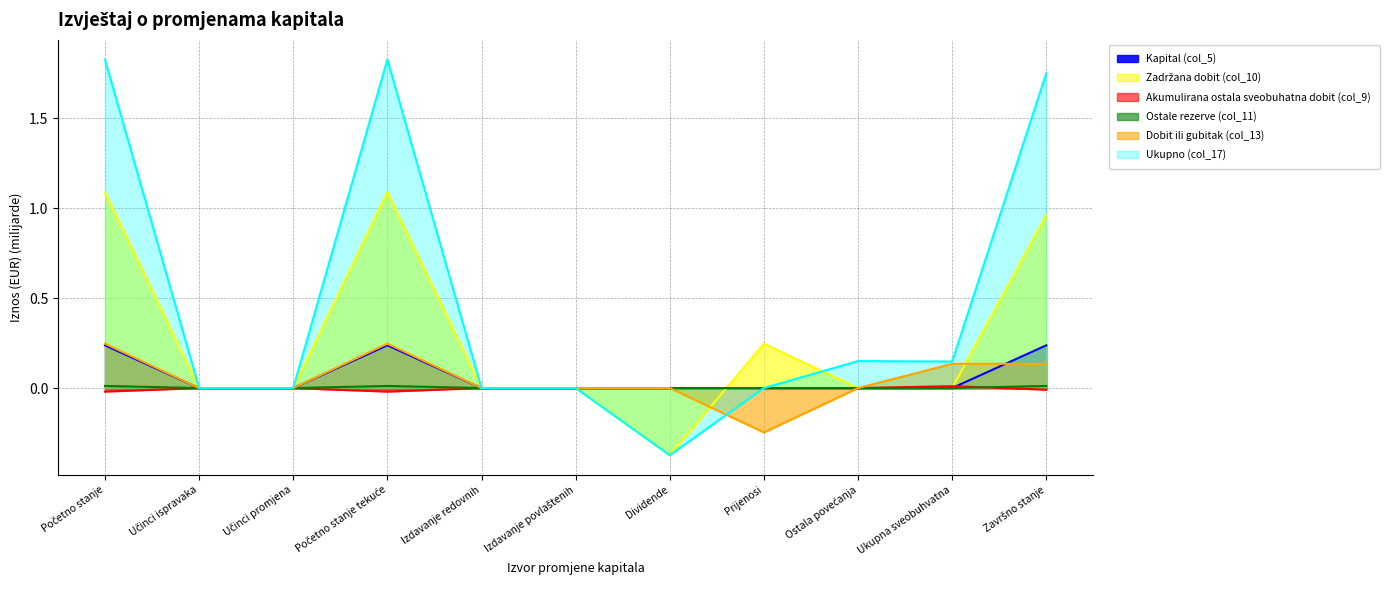

In Zadržana dobit (col_10), how many points are higher than both neighbors (excluding endpoints)?

2